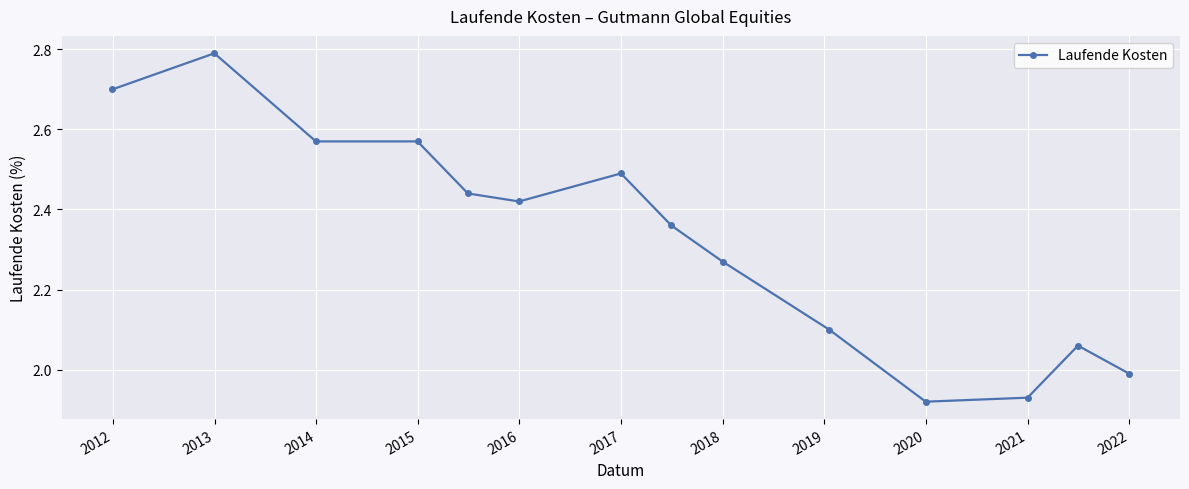

True or false: the data has more than 1 interior local peaks.

True